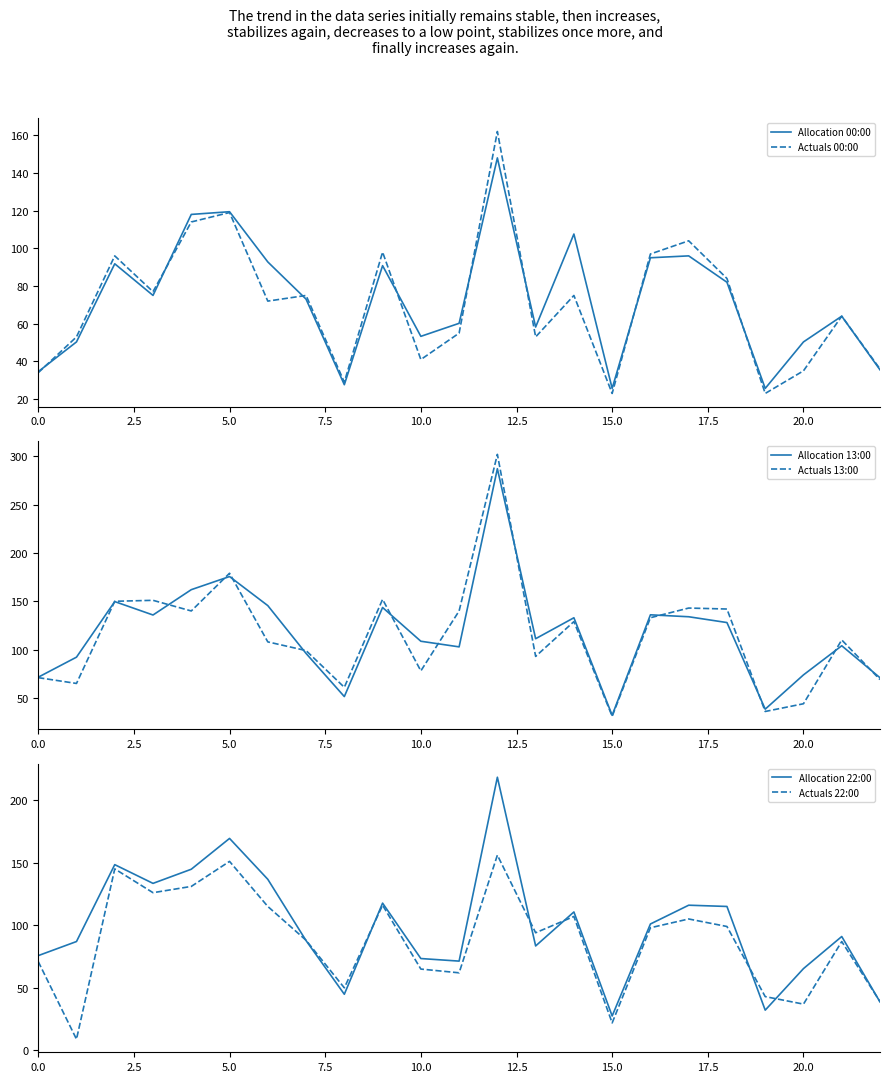

Count the number of data series in this chart.

6